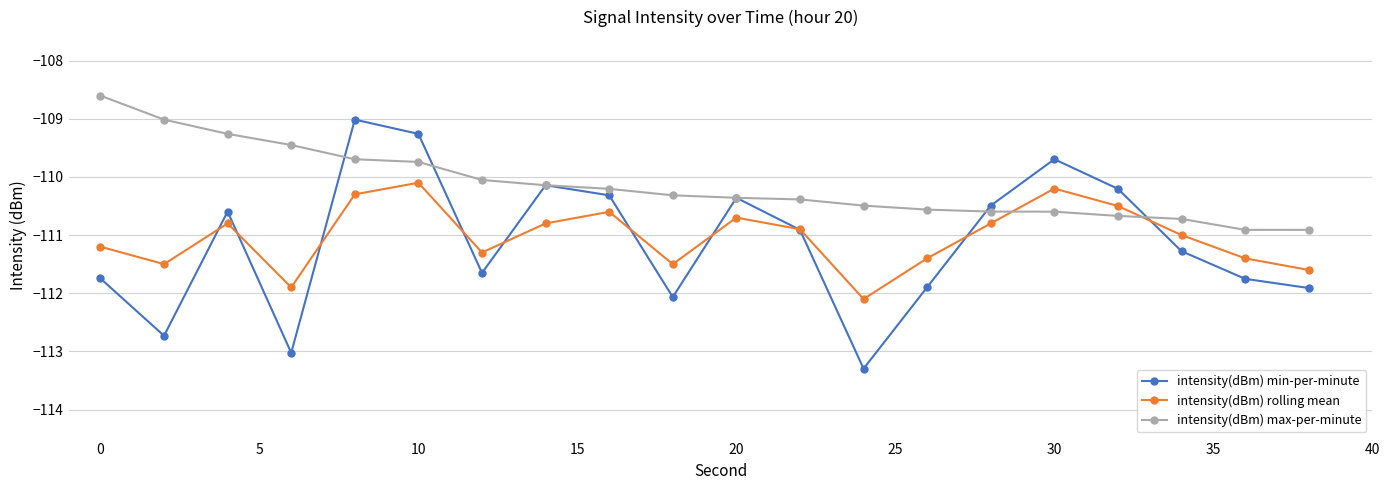

Which series has the largest range (max minus min)?

intensity(dBm) min-per-minute